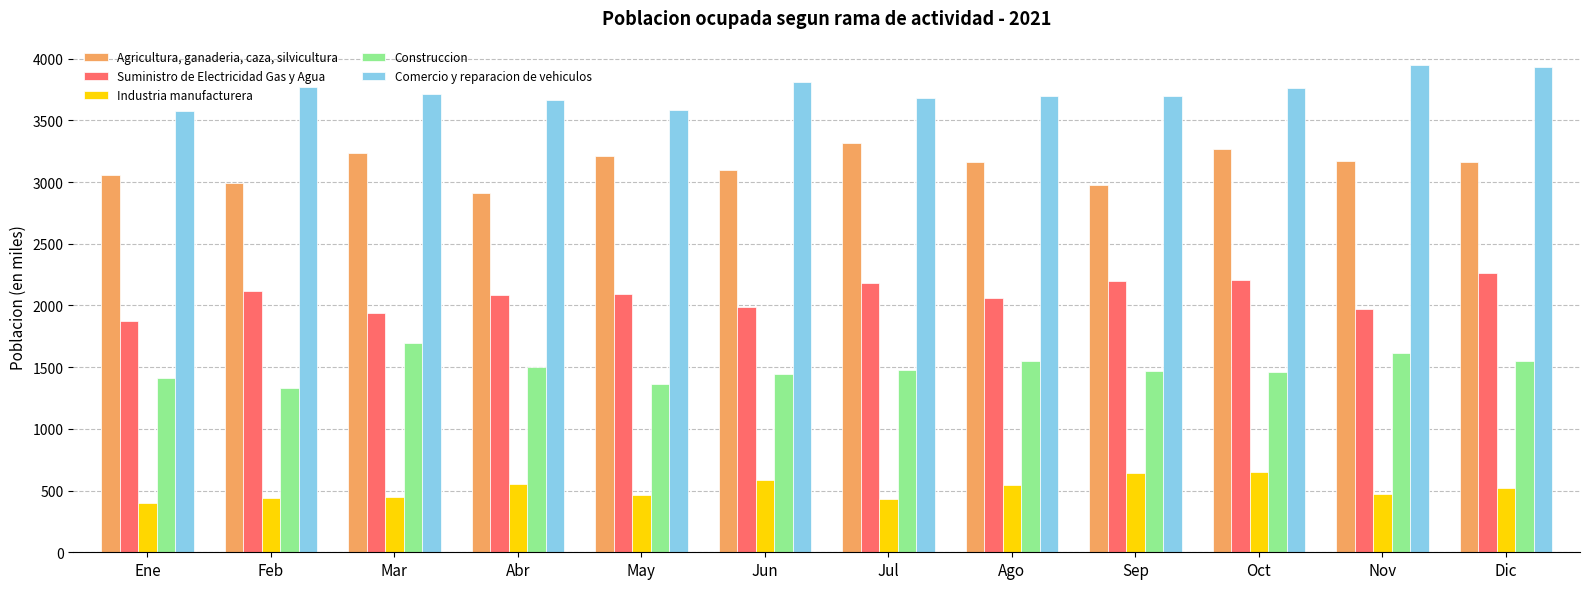

How many bars are there in total?

60